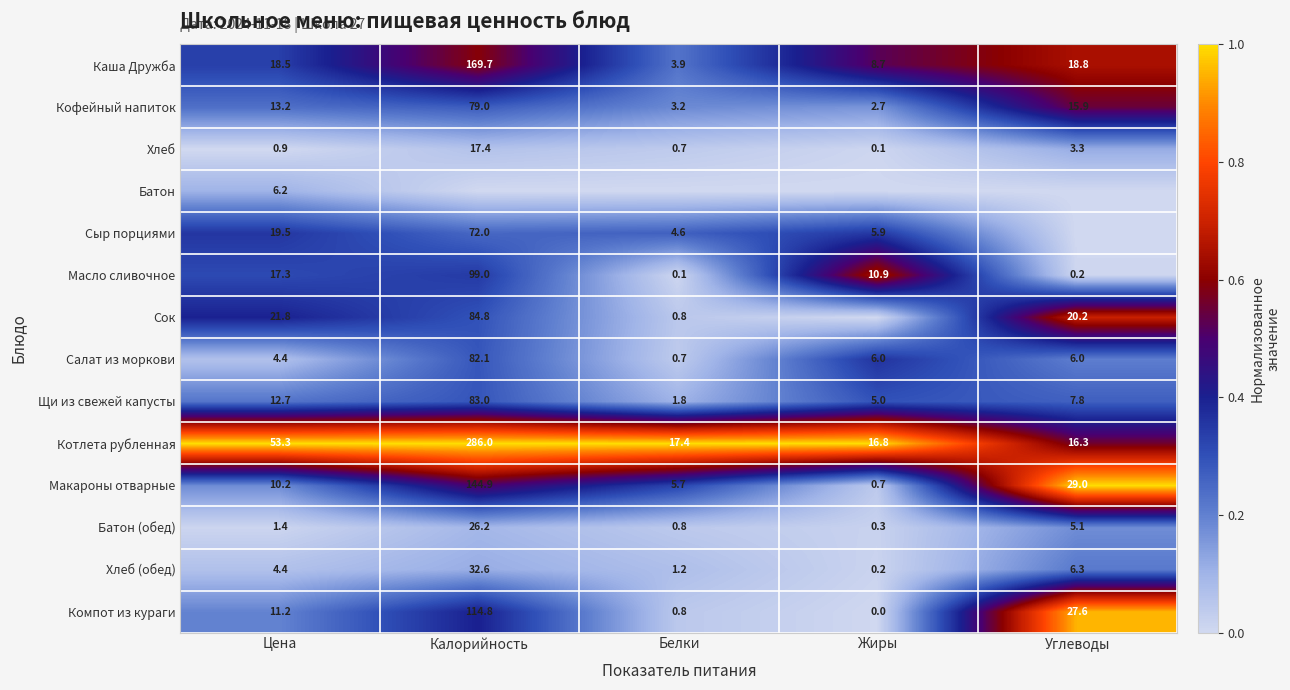

True or false: Батон (обед) has a value of 0.1 at Белки.

False